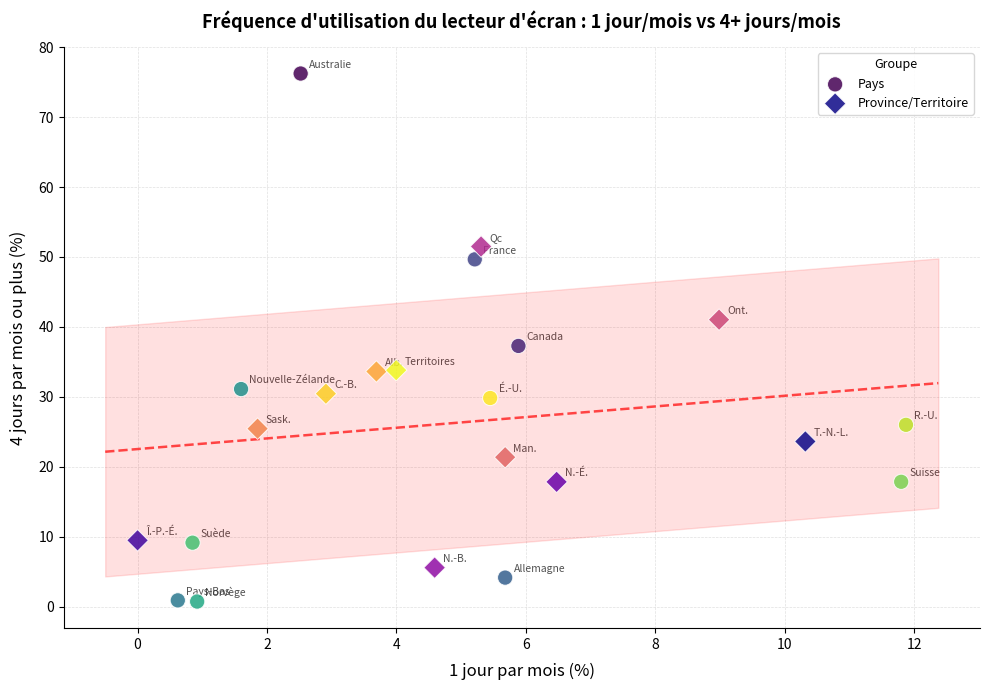

Which series has the largest Y range (max minus min)?

Pays